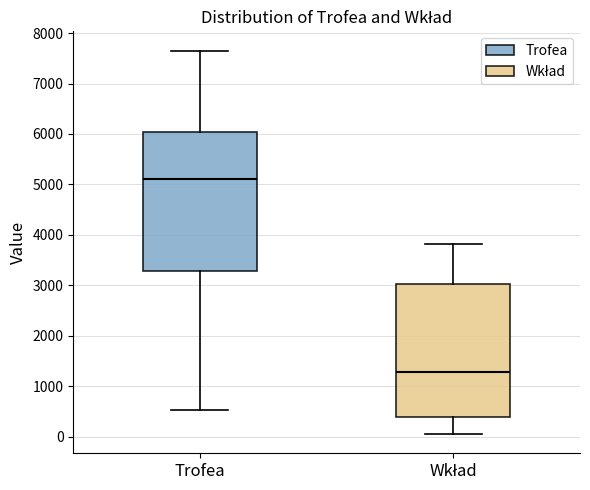

Where does the median line of the box for Trofea sit on the y-axis? The values are not printed on the chart, so give them approximately, as read against the axis.

5100